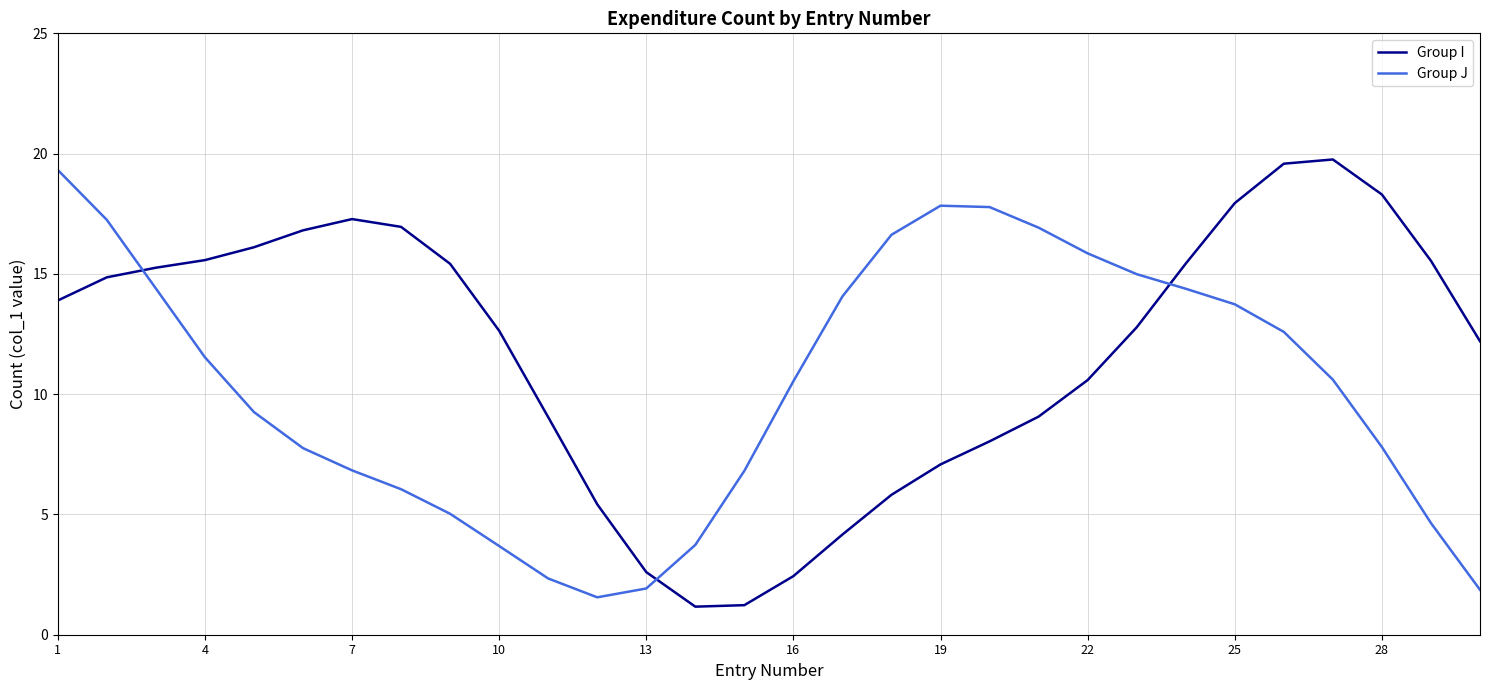

What is the sum of all Group J values?

307.7